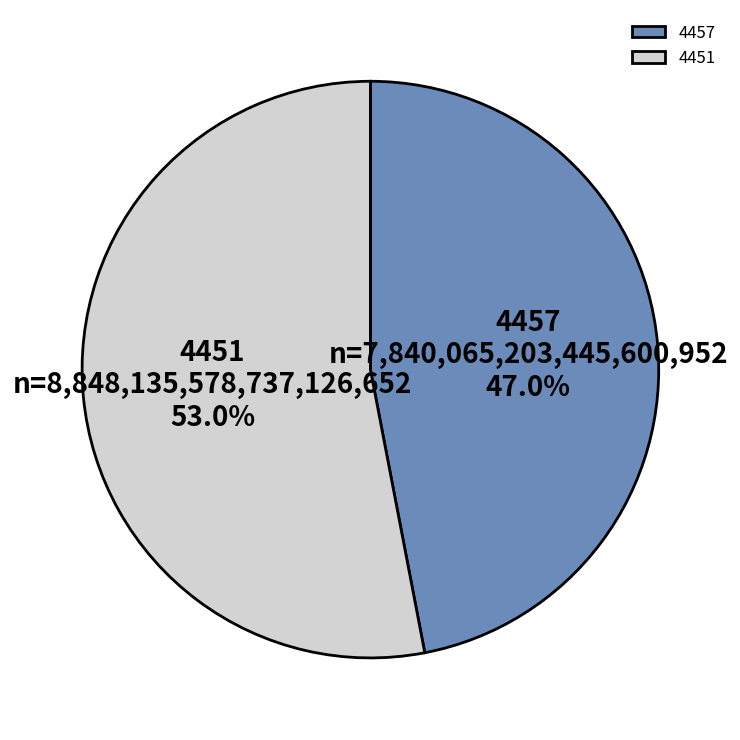

Which has a higher value, 4451 or 4457?

4451